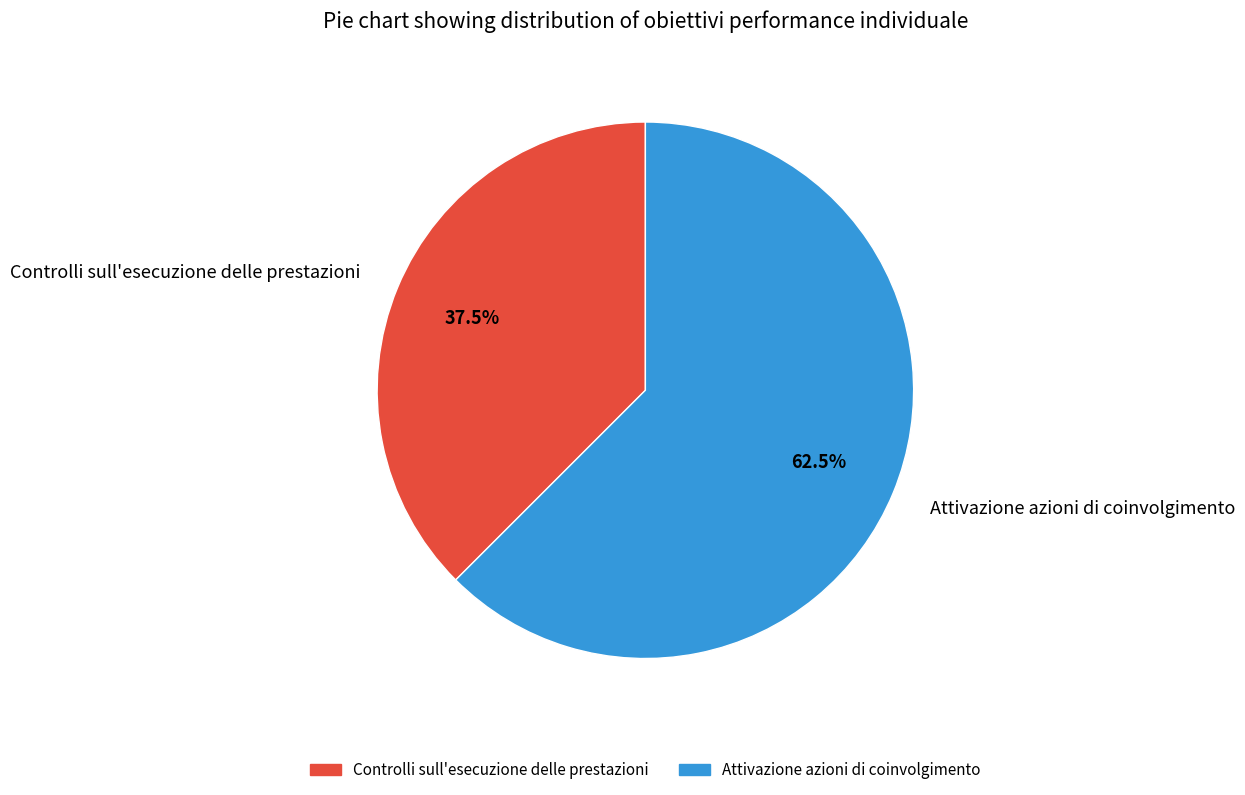

Rank the categories by value from highest to lowest.

Attivazione azioni di coinvolgimento, Controlli sull'esecuzione delle prestazioni